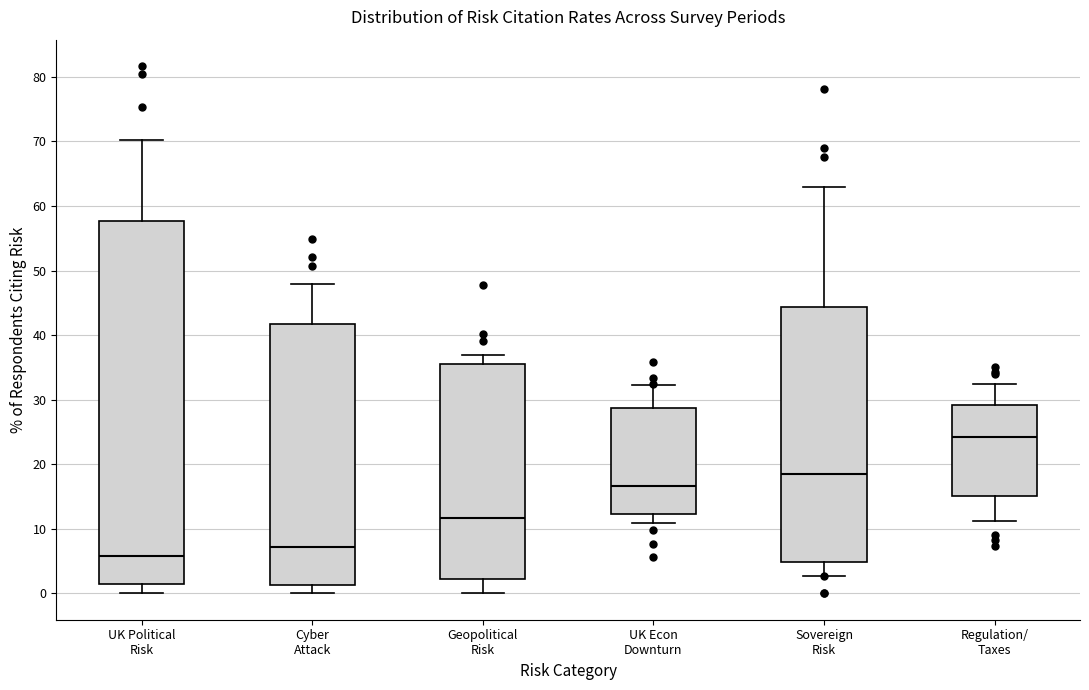

Reading left to right, transcribe this box plot: for each box, give where its median line is, the range the box spans, and where its two whiskers end, as read against the y-axis. The values are not printed on the chart, so give them approximately, as read against the axis.

UK Political Risk: median 6, box 1 to 58, whiskers 0 to 70
Cyber Attack: median 7, box 1 to 42, whiskers 0 to 48
Geopolitical Risk: median 12, box 2 to 35, whiskers 0 to 37
UK Econ Downturn: median 17, box 12 to 29, whiskers 11 to 32
Sovereign Risk: median 18, box 5 to 44, whiskers 3 to 63
Regulation/ Taxes: median 24, box 15 to 29, whiskers 11 to 32